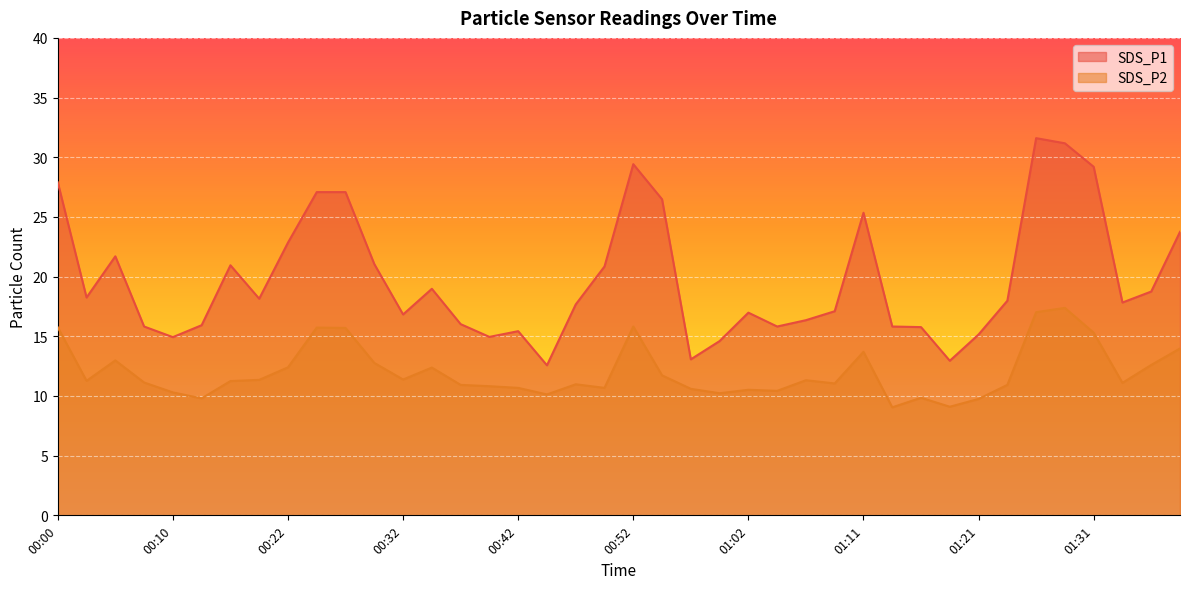

True or false: SDS_P2 and SDS_P1 intersect in this chart.

False